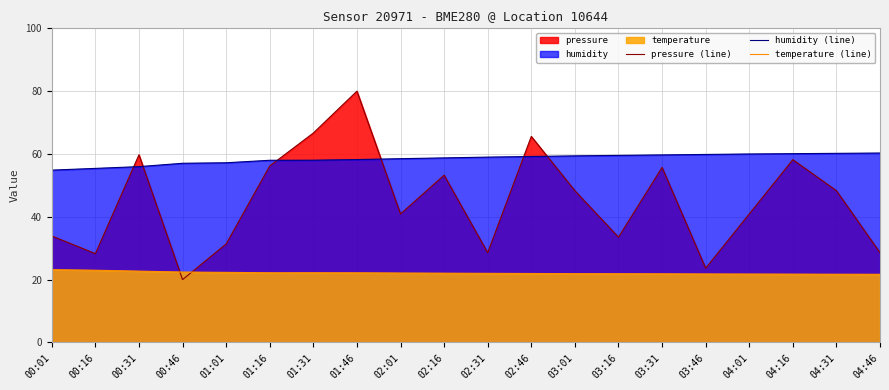

Which label corresponds to the smallest value in the chart?

00:46